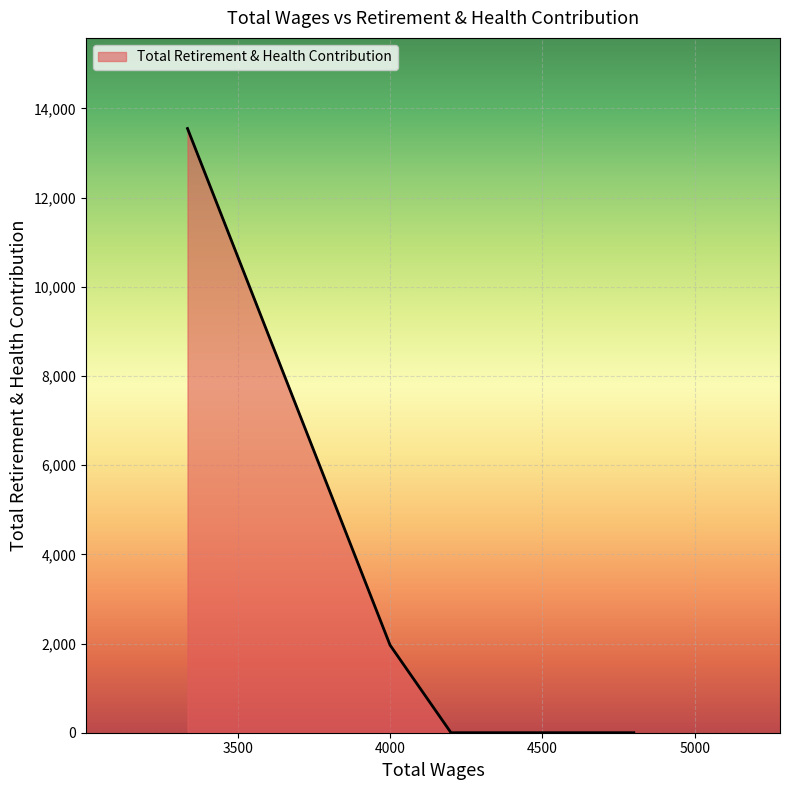

True or false: the data has more than 0 interior local peaks.

False